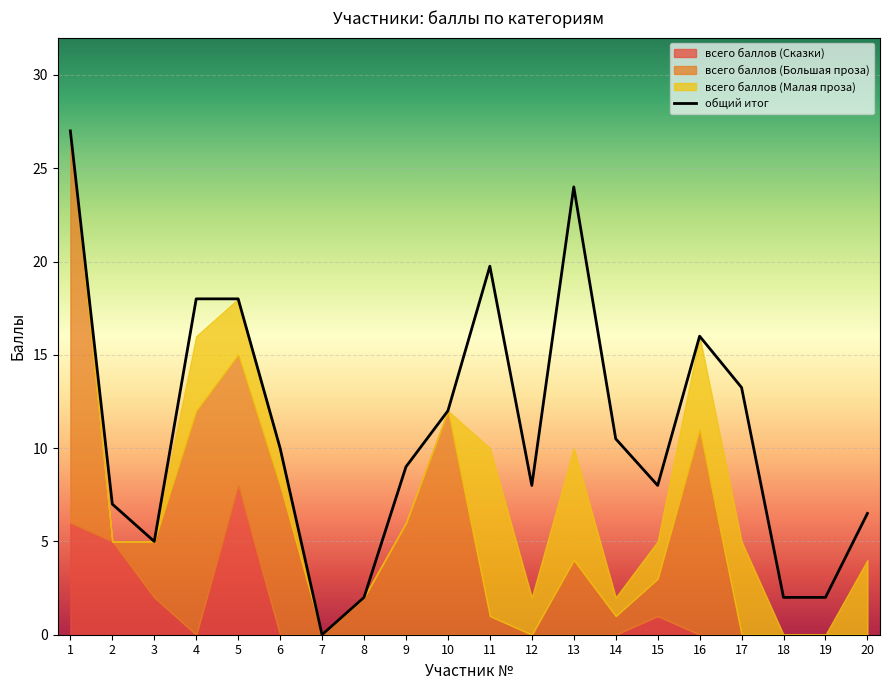

Reading left to right, extract all data points from this chart.

1=27.0	2=7.0	3=5.0	4=18.0	5=18.0	6=10.0	7=0.0	8=2.0	9=9.0	10=12.0	11=19.8	12=8.0	13=24.0	14=10.5	15=8.0	16=16.0	17=13.2	18=2.0	19=2.0	20=6.5